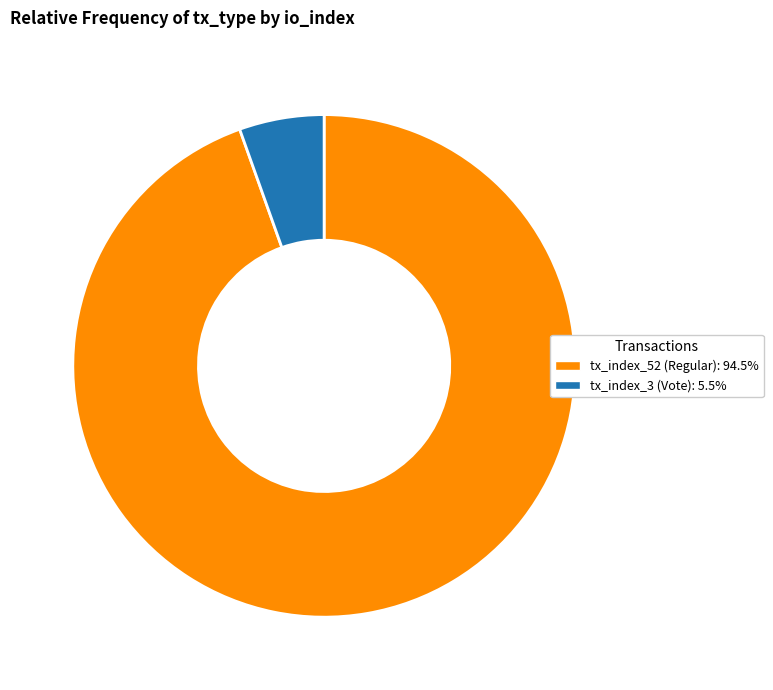

Rank the categories by value from lowest to highest.

tx_index_3 (Vote), tx_index_52 (Regular)